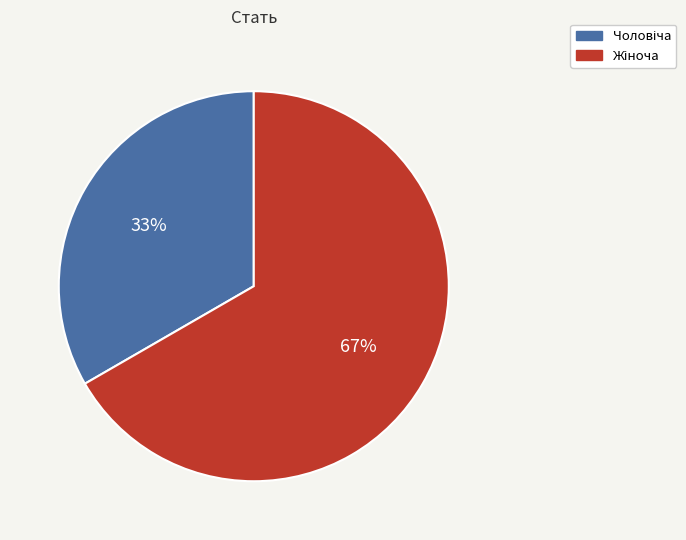

Is there any slice that represents more than half of the pie?

Yes